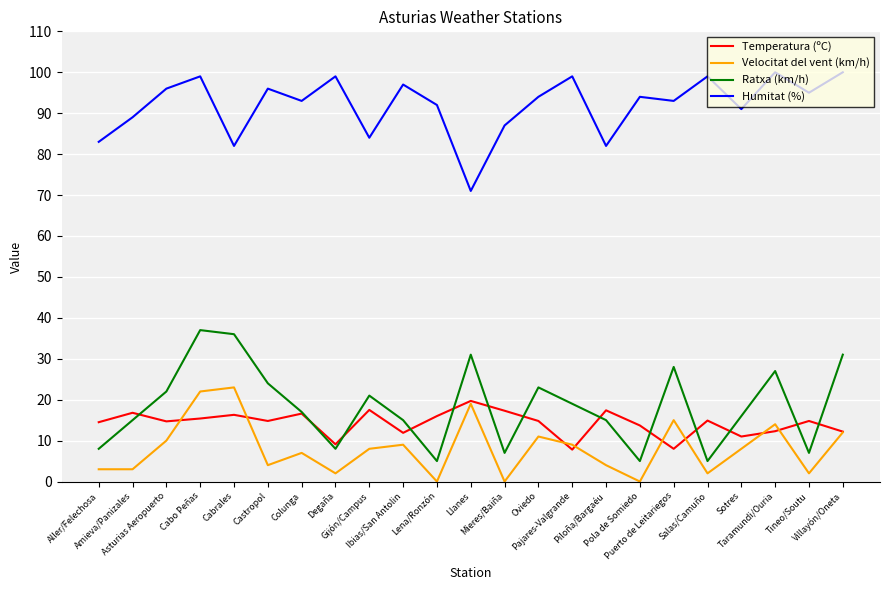

At which label does Temperatura (ºC) first exceed 14?

Aller/Felechosa